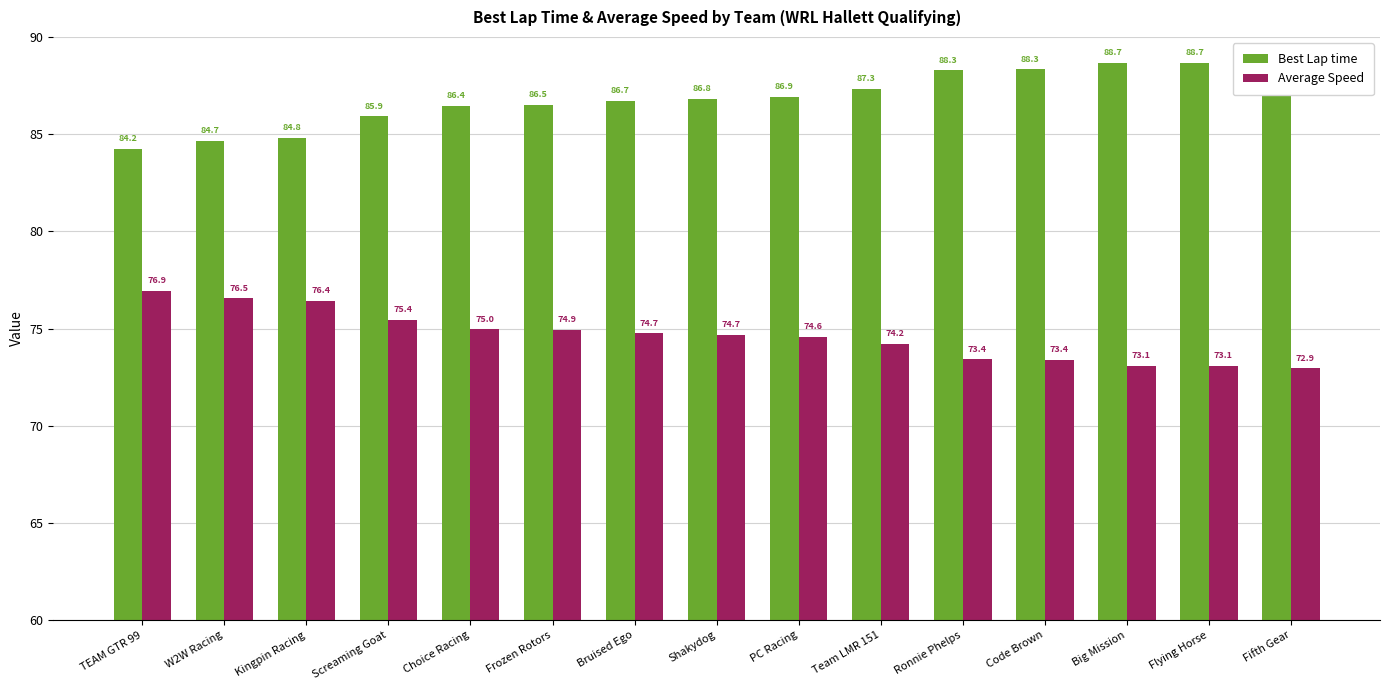

Which series has the largest total across all categories?

Best Lap time